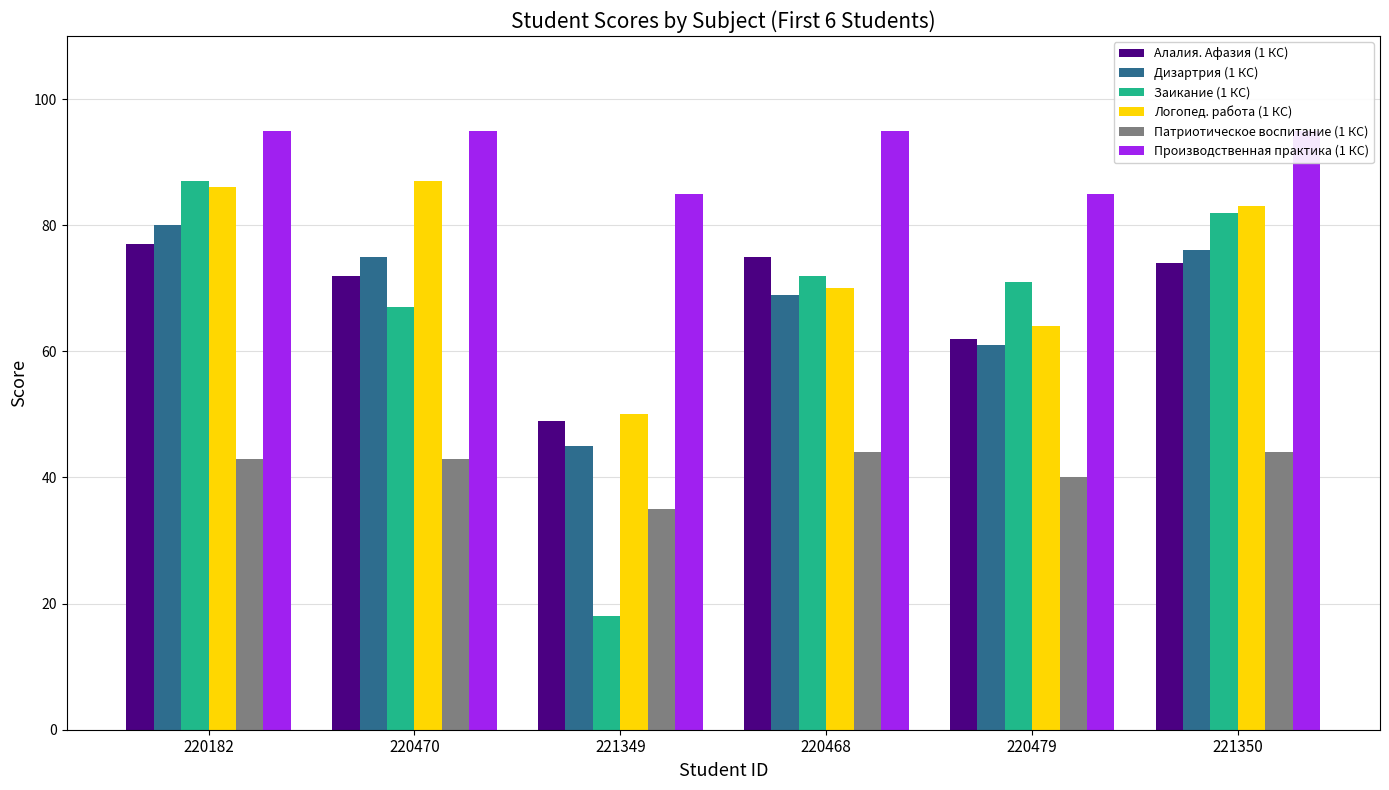

Which category has the lowest value across all series?

221349